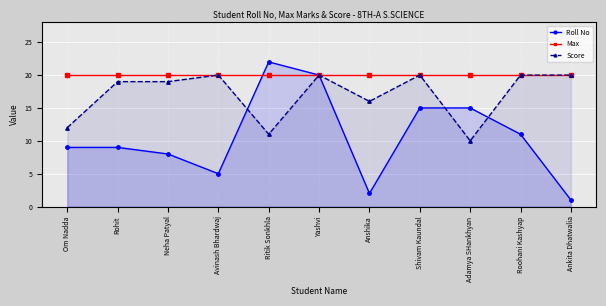

Rank the series by their maximum value, from lowest to highest.

Max, Score, Roll No